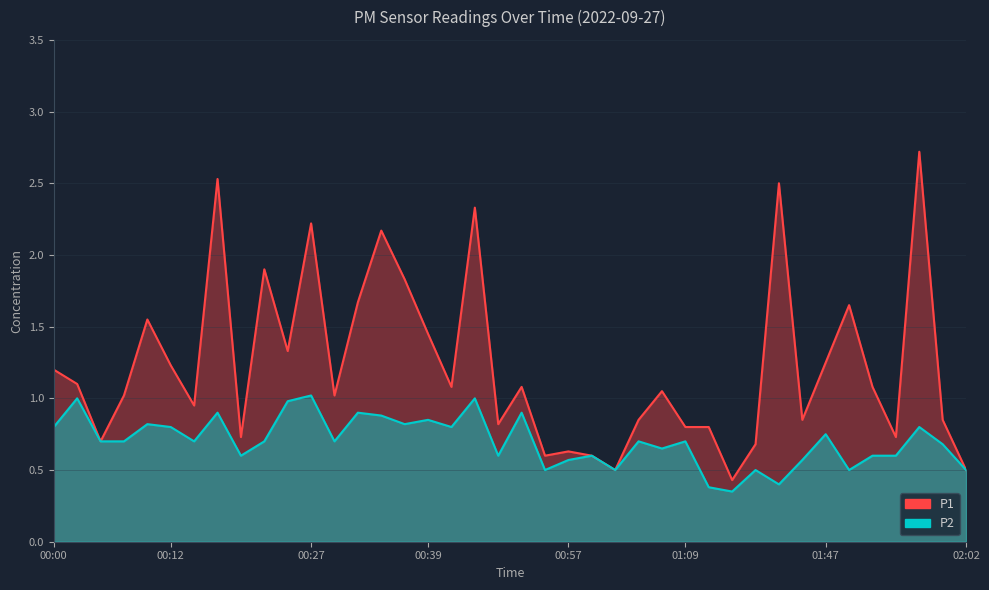

What is the label of the 23rd point from the left?

00:57